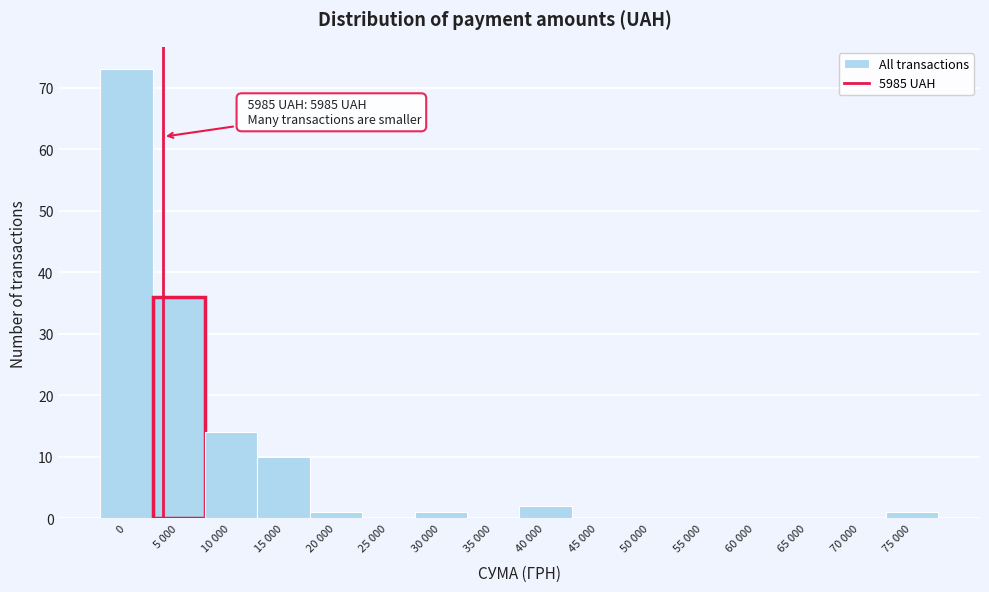

Reading left to right, transcribe all the data shown in this chart.

0=73	5 000=36	10 000=14	15 000=10	20 000=1	25 000=0	30 000=1	35 000=0	40 000=2	45 000=0	50 000=0	55 000=0	60 000=0	65 000=0	70 000=0	75 000=1